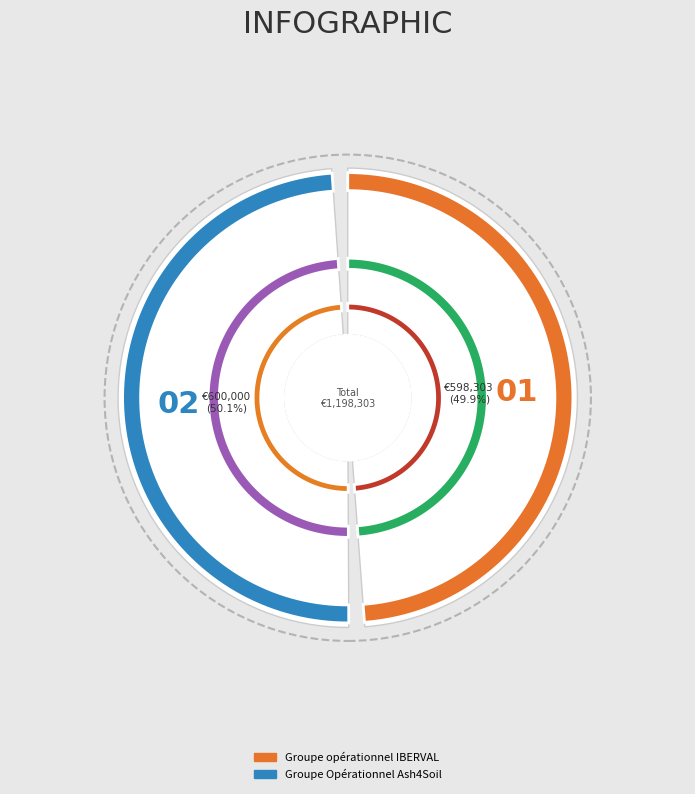

Which slice is the largest?

Groupe Opérationnel Ash4Soil